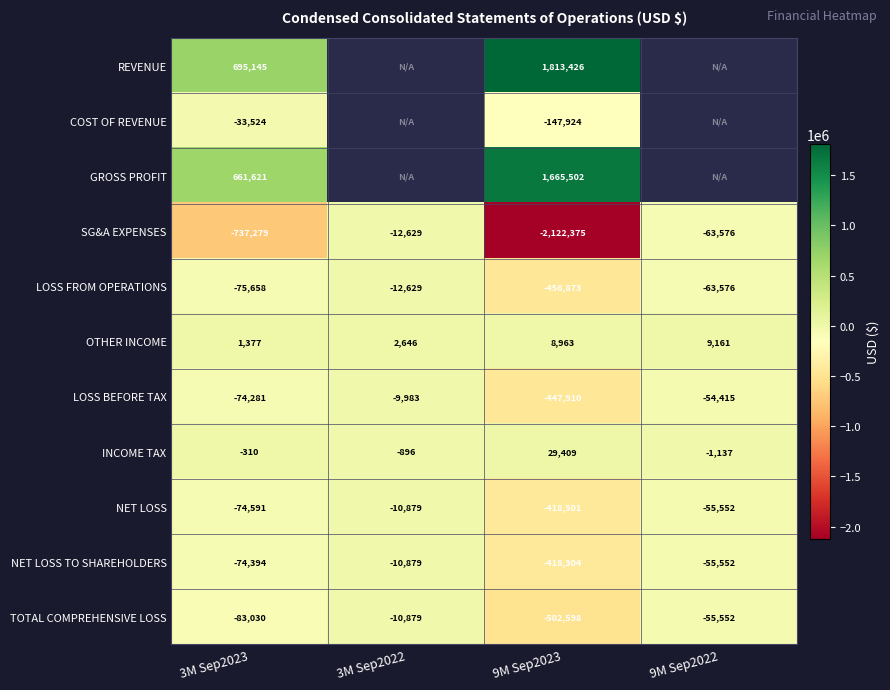

Rank the series at 9M Sep2023 from lowest to highest value.

SG&A EXPENSES, TOTAL COMPREHENSIVE LOSS, LOSS FROM OPERATIONS, LOSS BEFORE TAX, NET LOSS, NET LOSS TO SHAREHOLDERS, COST OF REVENUE, OTHER INCOME, INCOME TAX, GROSS PROFIT, REVENUE